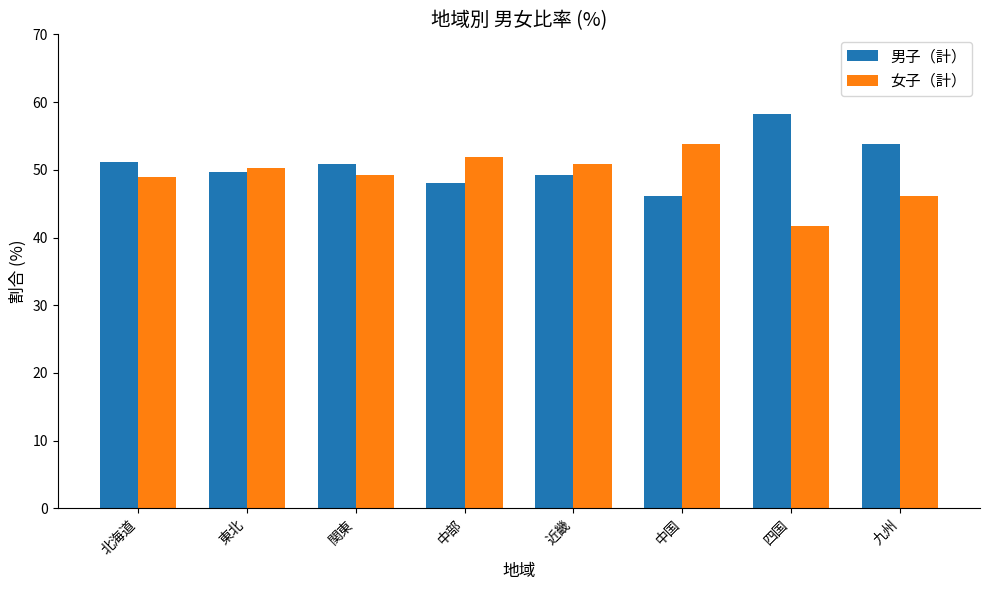

Does the chart contain stacked bars?

No